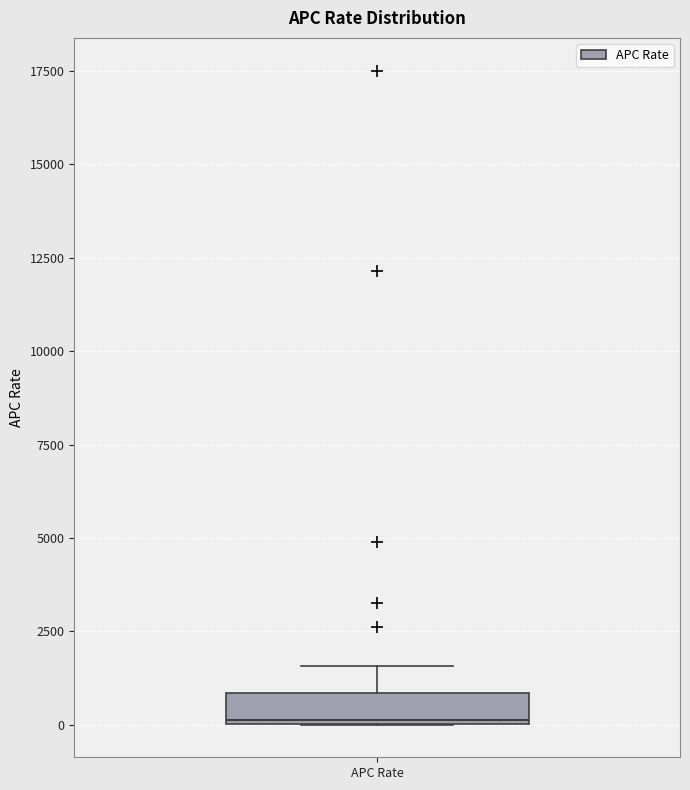

Transcribe this box plot: give where the median line is, the range the box spans, and where the two whiskers end, as read against the y-axis. The values are not printed on the chart, so give them approximately, as read against the axis.

median 0, box 0 to 1000, whiskers 0 to 1500